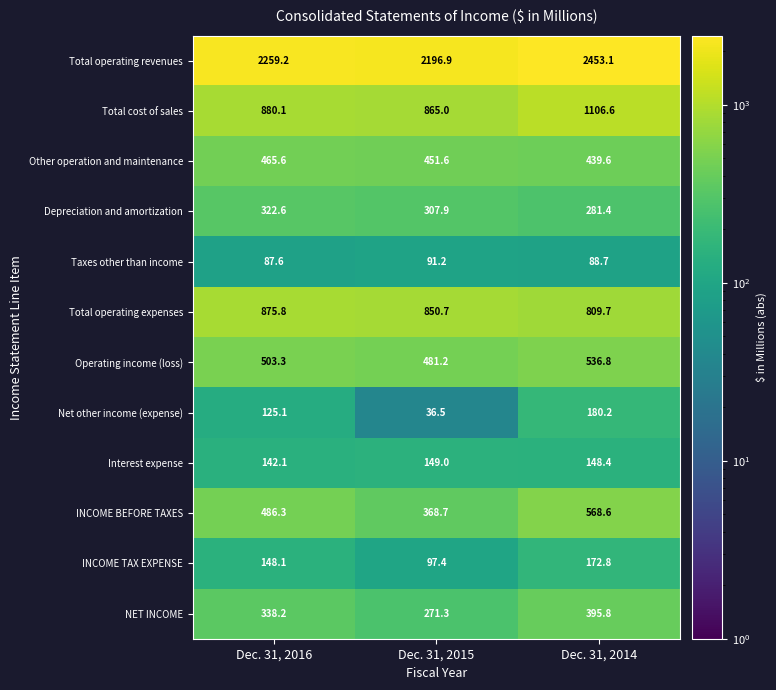

What is the spread (max minus min) of values at Dec. 31, 2015?

2160.4